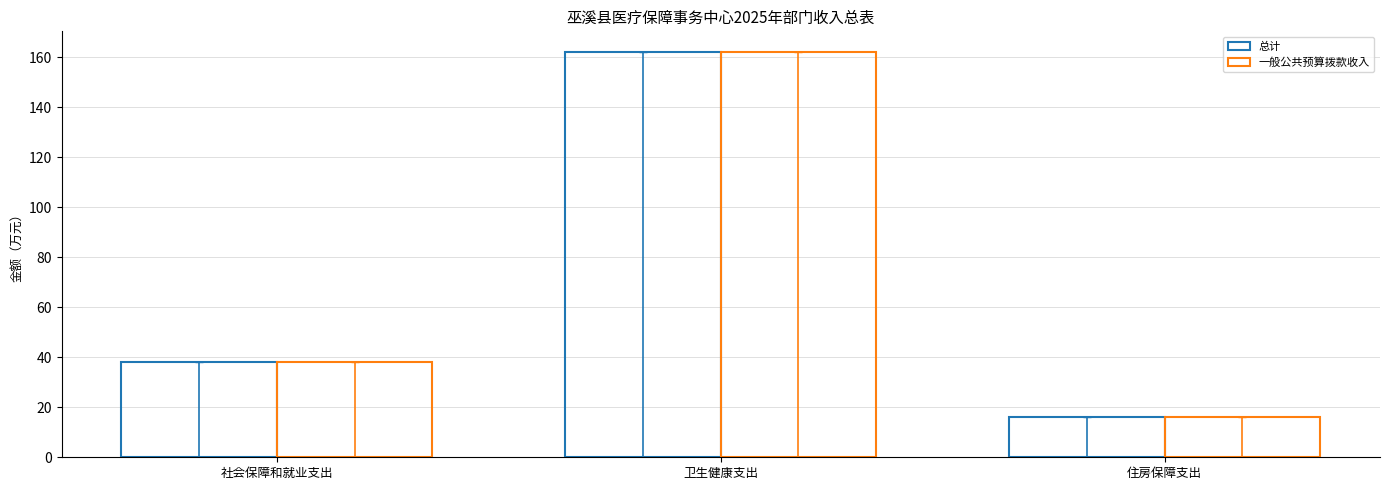

What is the sum of the 一般公共预算拨款收入 values at 住房保障支出 and 社会保障和就业支出?

54.3